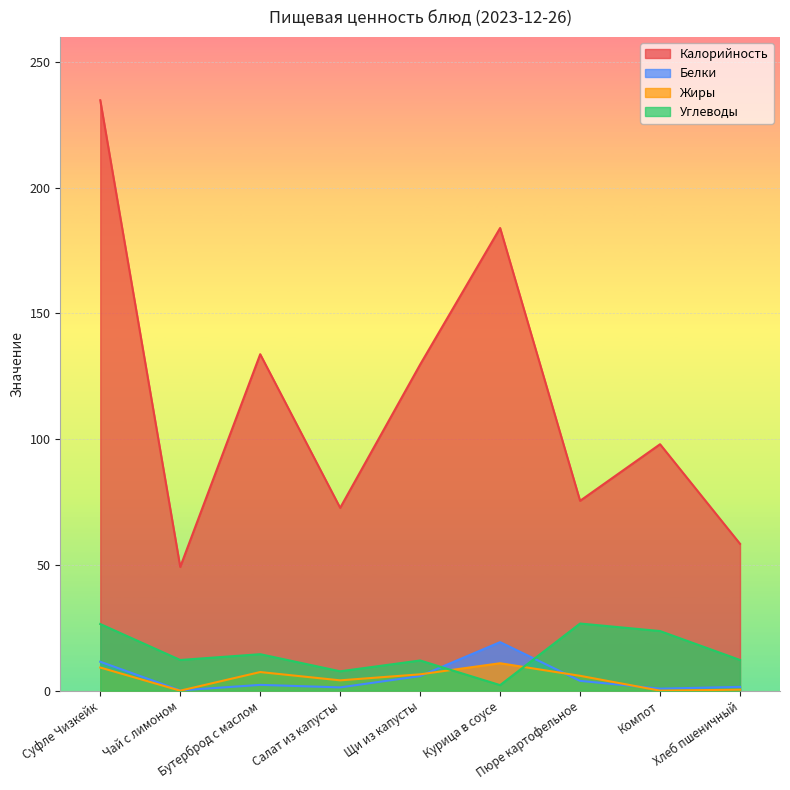

True or false: Жиры and Калорийность intersect in this chart.

False